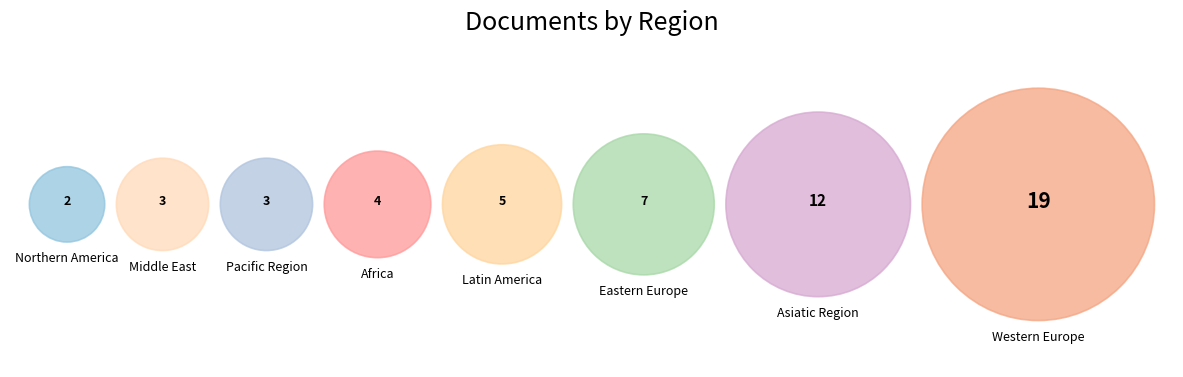

What is the change in value from Asiatic Region to Pacific Region?

-9